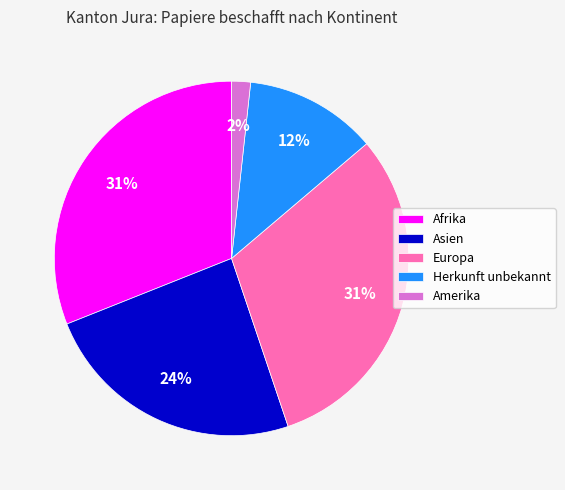

To the nearest percent, what is the average slice percentage?

20%